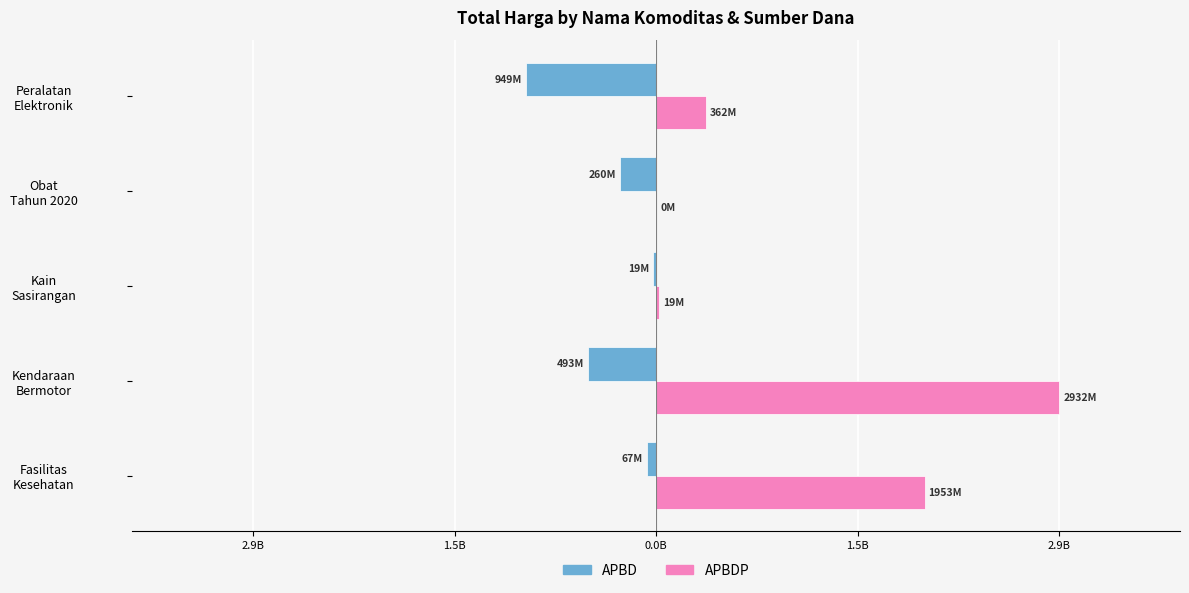

What are all the series names shown in the legend?

APBD, APBDP